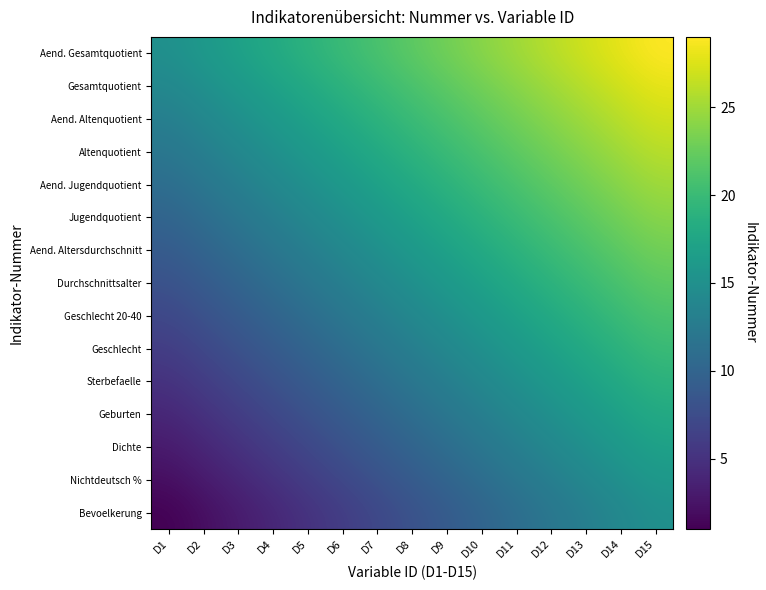

Which series changed the most between D10 and D13?

Bevoelkerung